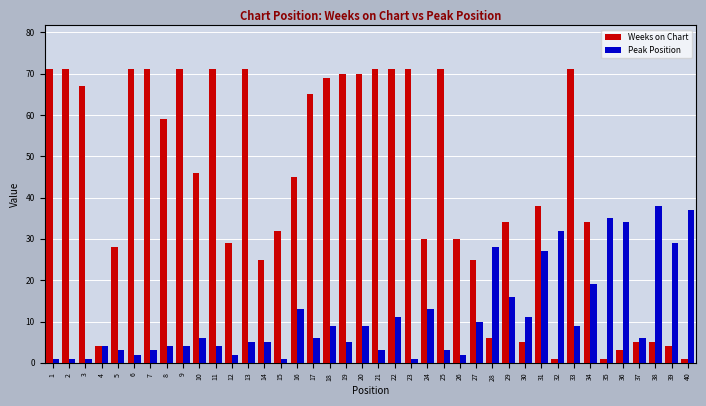

What is the highest value of the Weeks on Chart series?

71